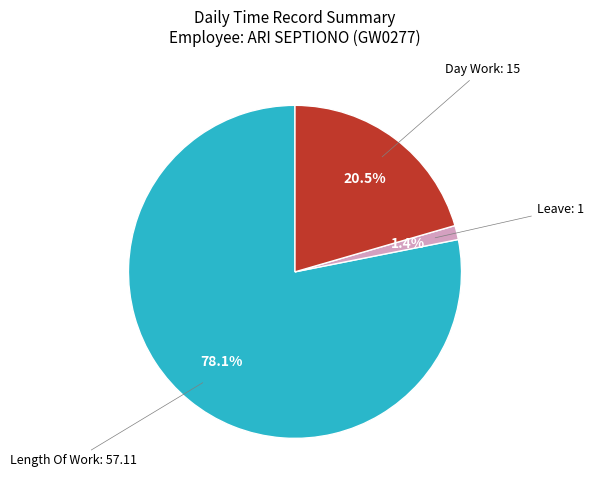

Is there any slice that represents more than half of the pie?

Yes